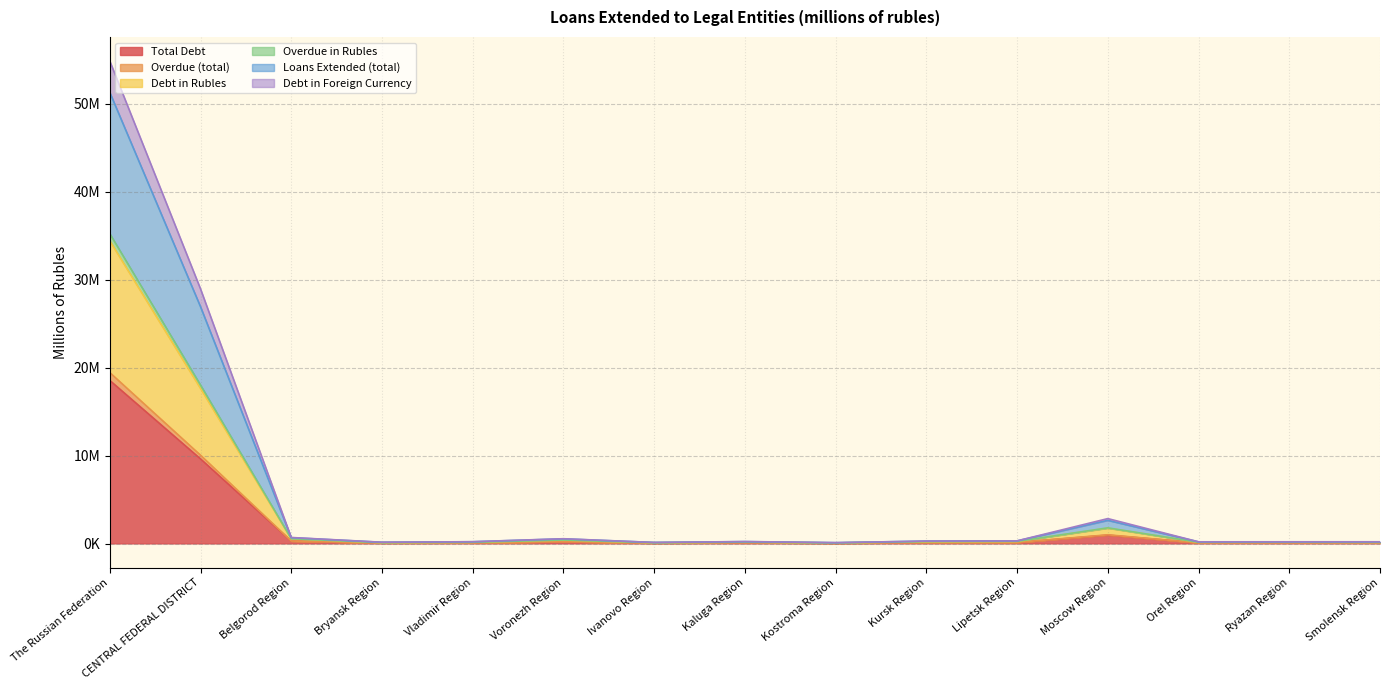

Between Belgorod Region and Smolensk Region, which is larger?

Belgorod Region